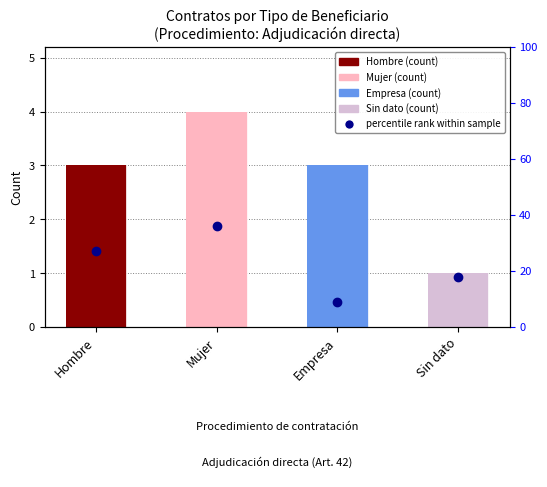

The chart shows a value of 18 at Sin dato. True or false?

True